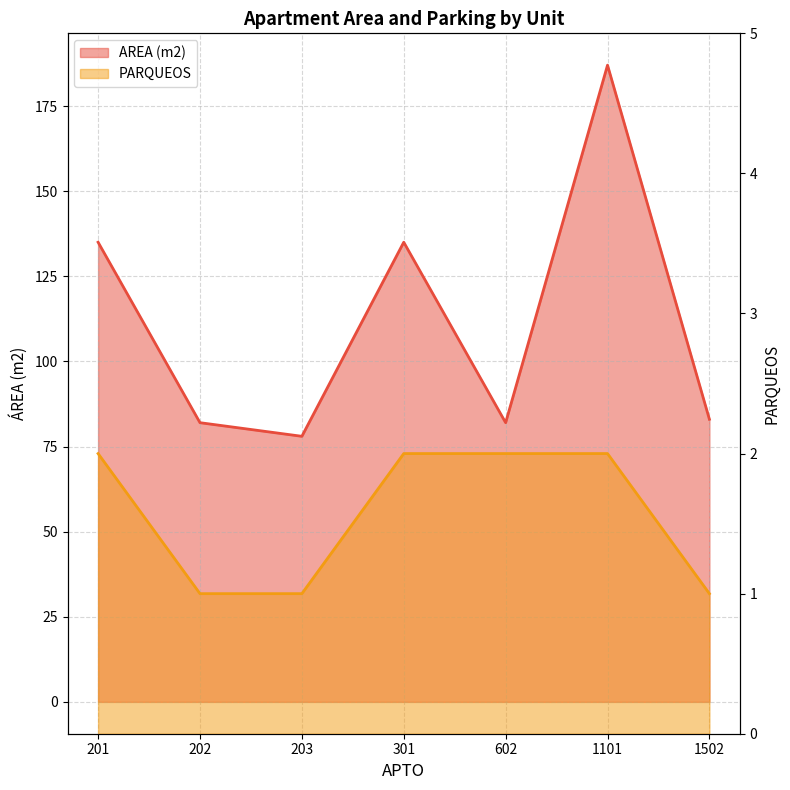

List the series in order of their overall mean, highest first.

AREA (m2), PARQUEOS